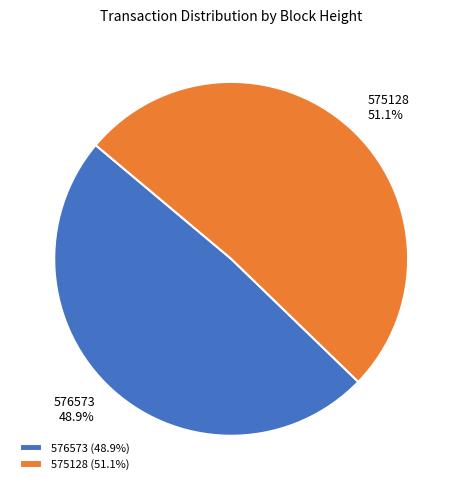

To the nearest percent, what portion does 576573 represent?

49%